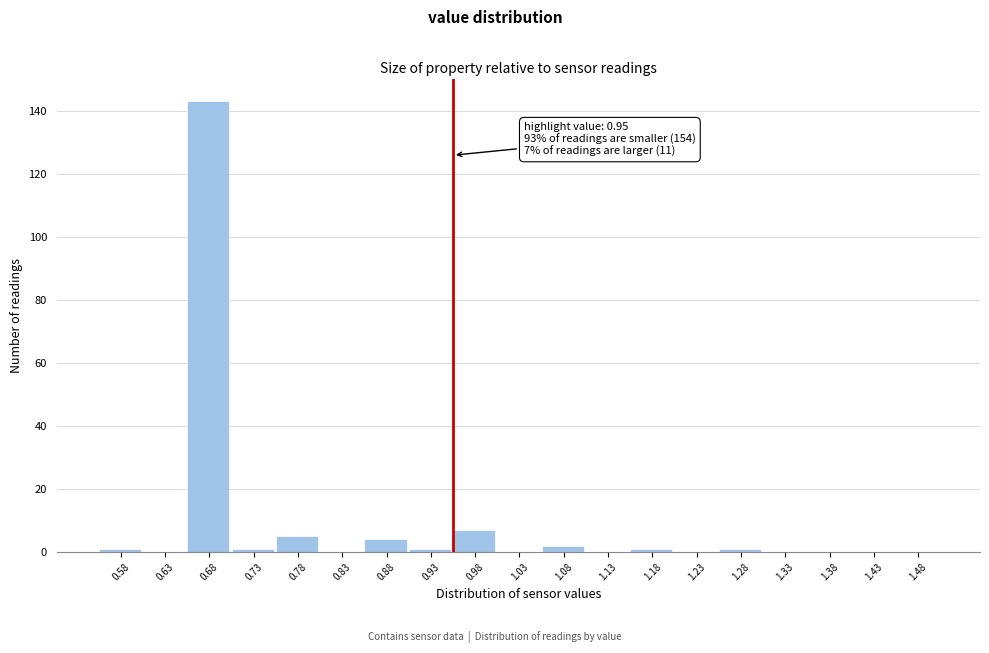

Which range on the x-axis has the tallest bar?

0.65 to 0.70